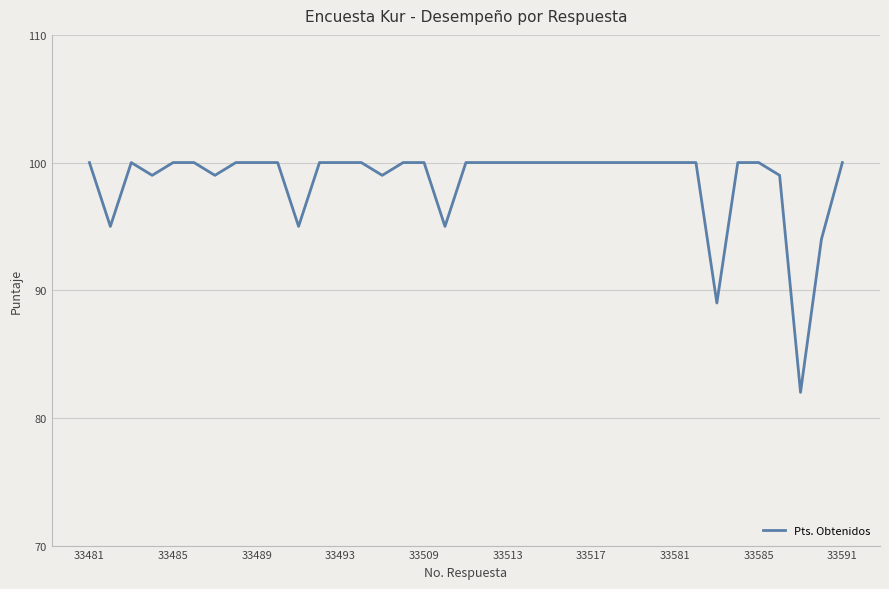

What is the difference between the maximum and minimum values?

18